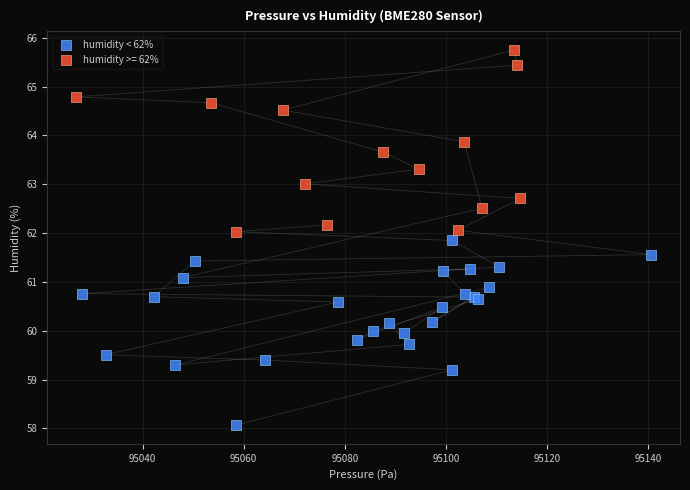

Which series contains the lowest Y value?

humidity < 62%